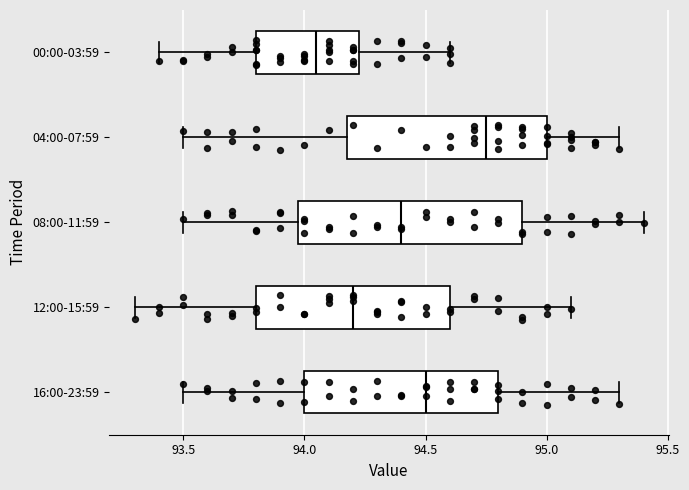

Where does the right whisker of the box for 12:00-15:59 end on the x-axis? The values are not printed on the chart, so give them approximately, as read against the axis.

95.10